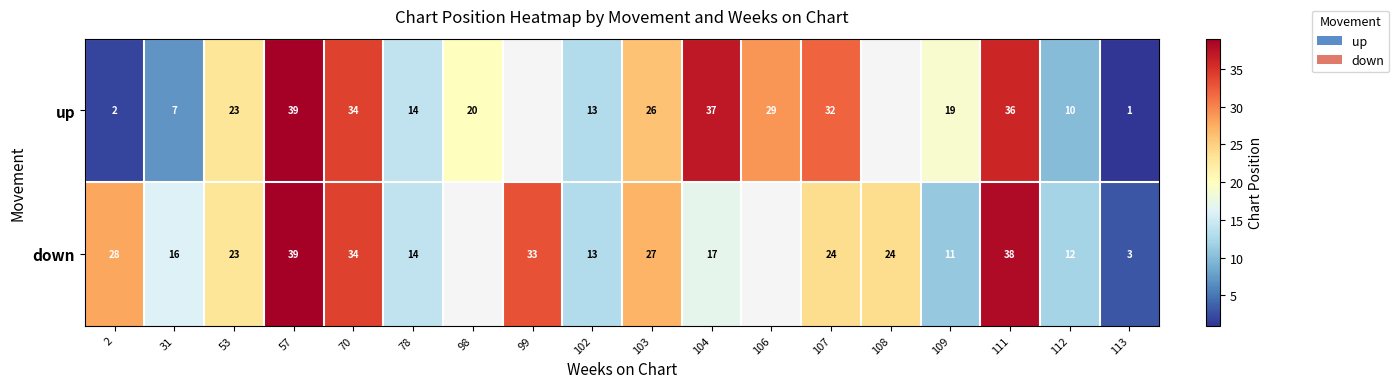

The value of up at 112 is 10. True or false?

True